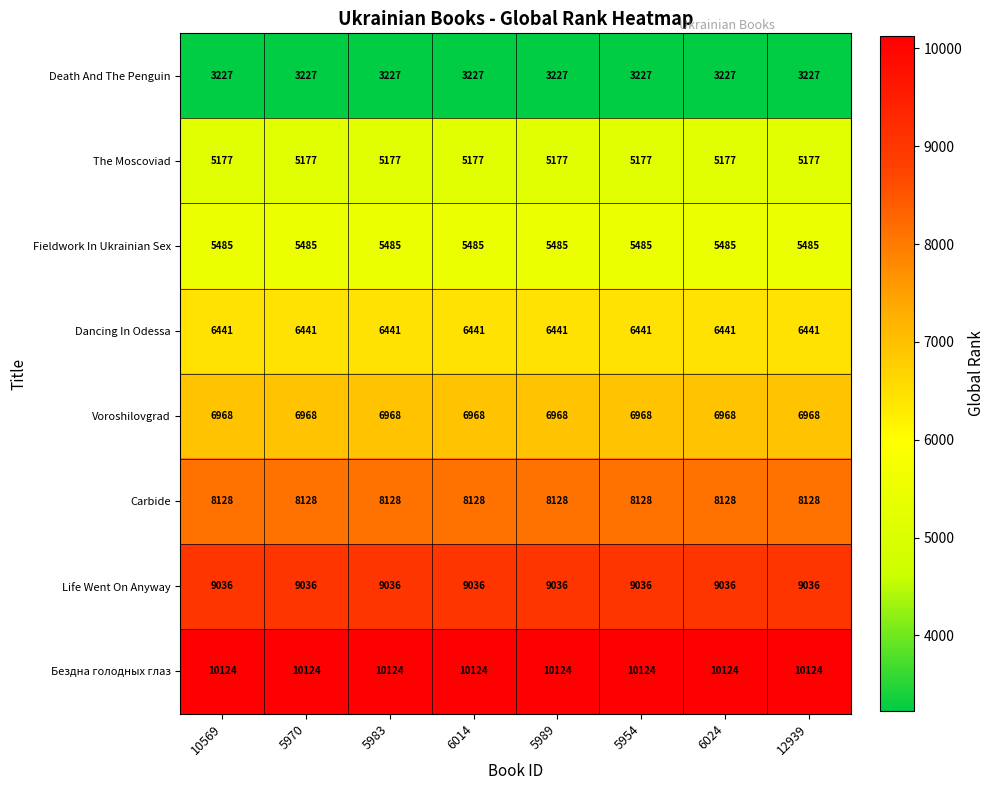

At 6014, list the series in order from largest to smallest.

Бездна голодных глаз, Life Went On Anyway, Carbide, Voroshilovgrad, Dancing In Odessa, Fieldwork In Ukrainian Sex, The Moscoviad, Death And The Penguin